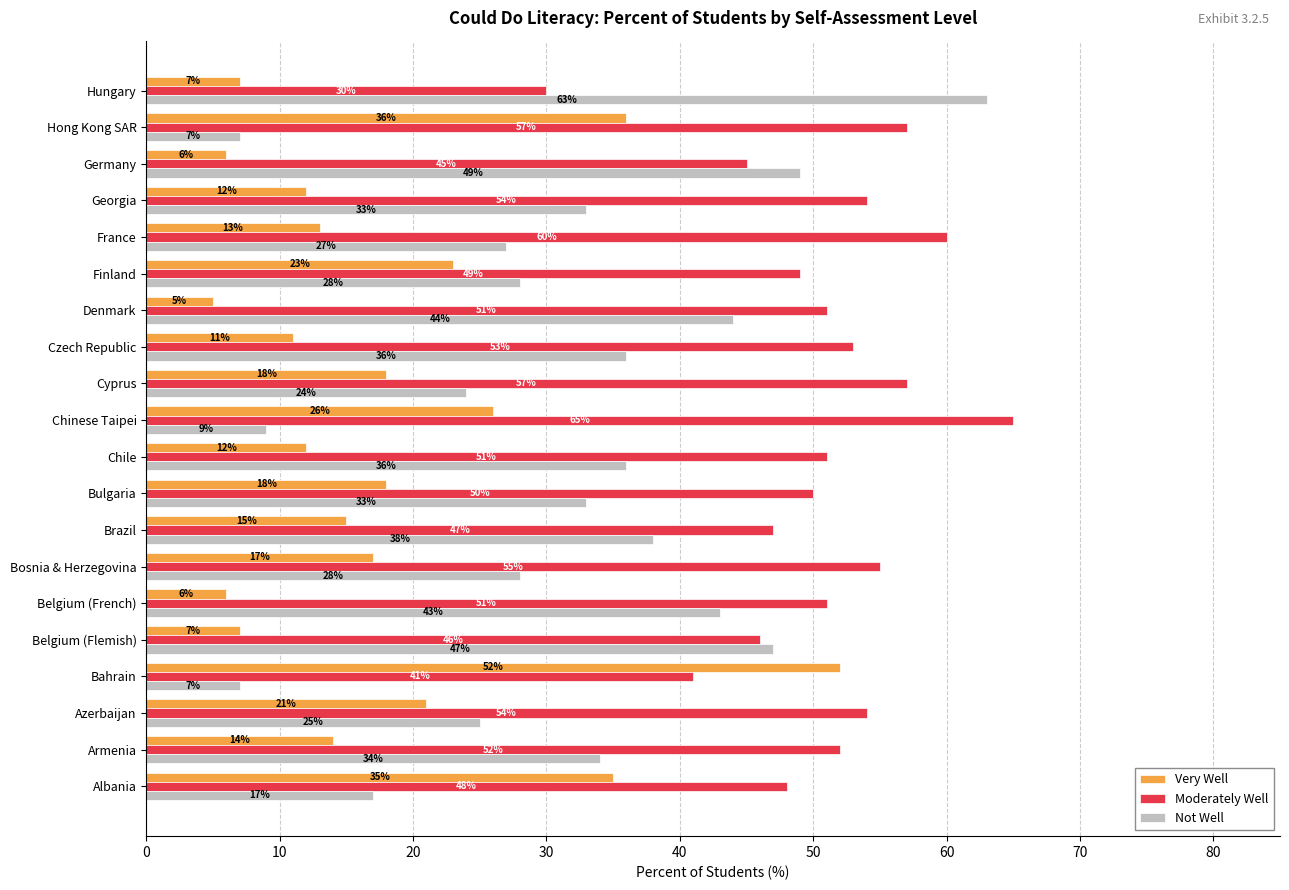

The Not Well series shows 63 at Hungary. True or false?

True